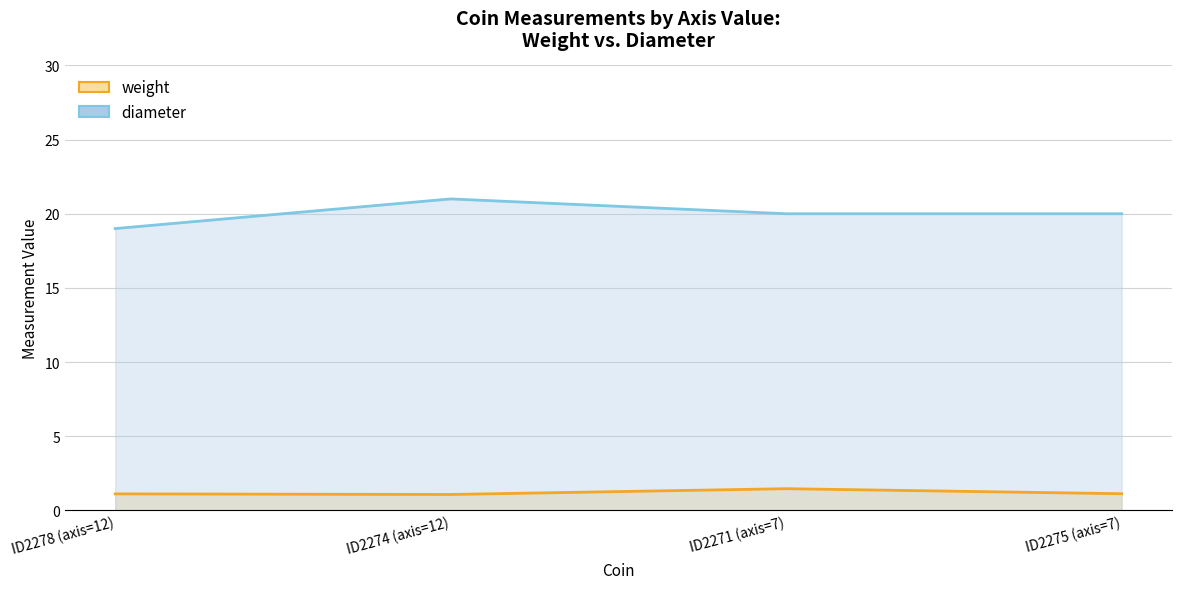

True or false: weight and diameter intersect in this chart.

False